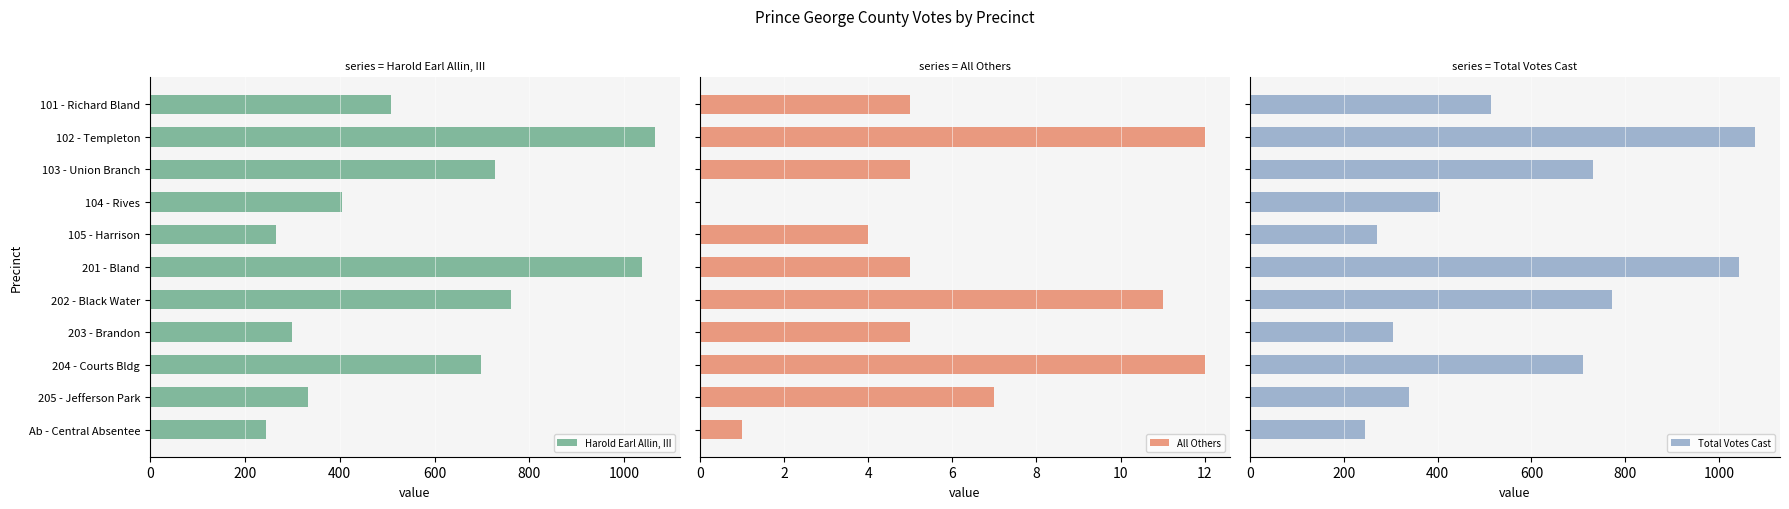

What is the sum of the Harold Earl Allin, III values at 201 - Bland and 105 - Harrison?

1304